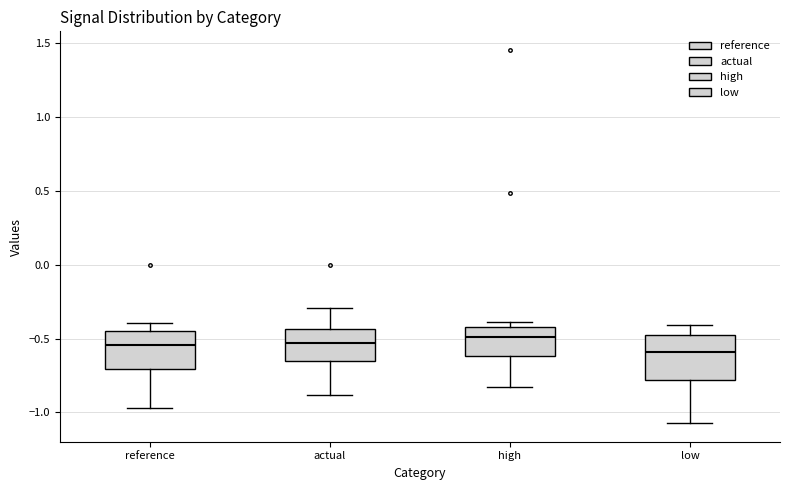

Reading left to right, read every box against the y-axis: the position of its median line, the range the box covers, and the ends of its whiskers. The values are not printed on the chart, so give them approximately, as read against the axis.

reference: median -0.55, box -0.70 to -0.45, whiskers -0.95 to -0.40
actual: median -0.55, box -0.65 to -0.45, whiskers -0.90 to -0.30
high: median -0.50, box -0.60 to -0.40, whiskers -0.85 to -0.40 (just above the box's upper edge)
low: median -0.60, box -0.80 to -0.50, whiskers -1.05 to -0.40